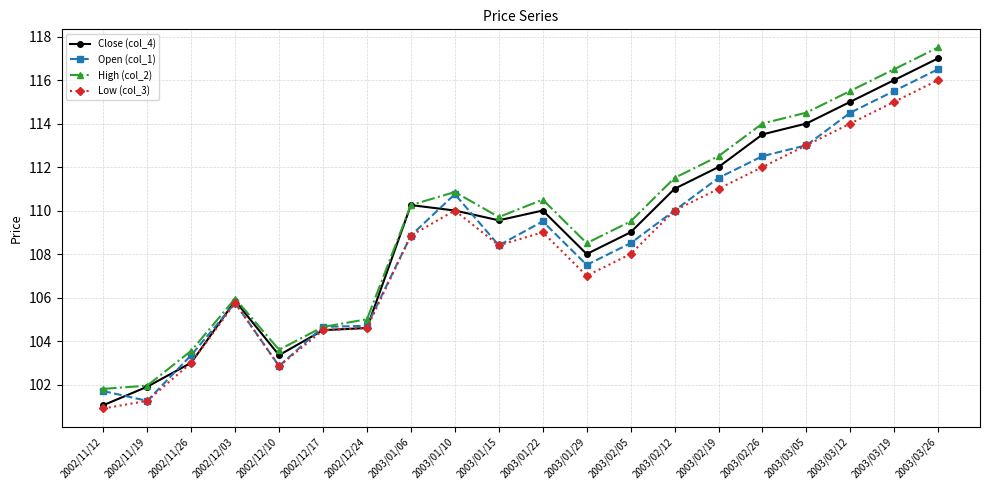

True or false: High (col_2) and Low (col_3) intersect in this chart.

False